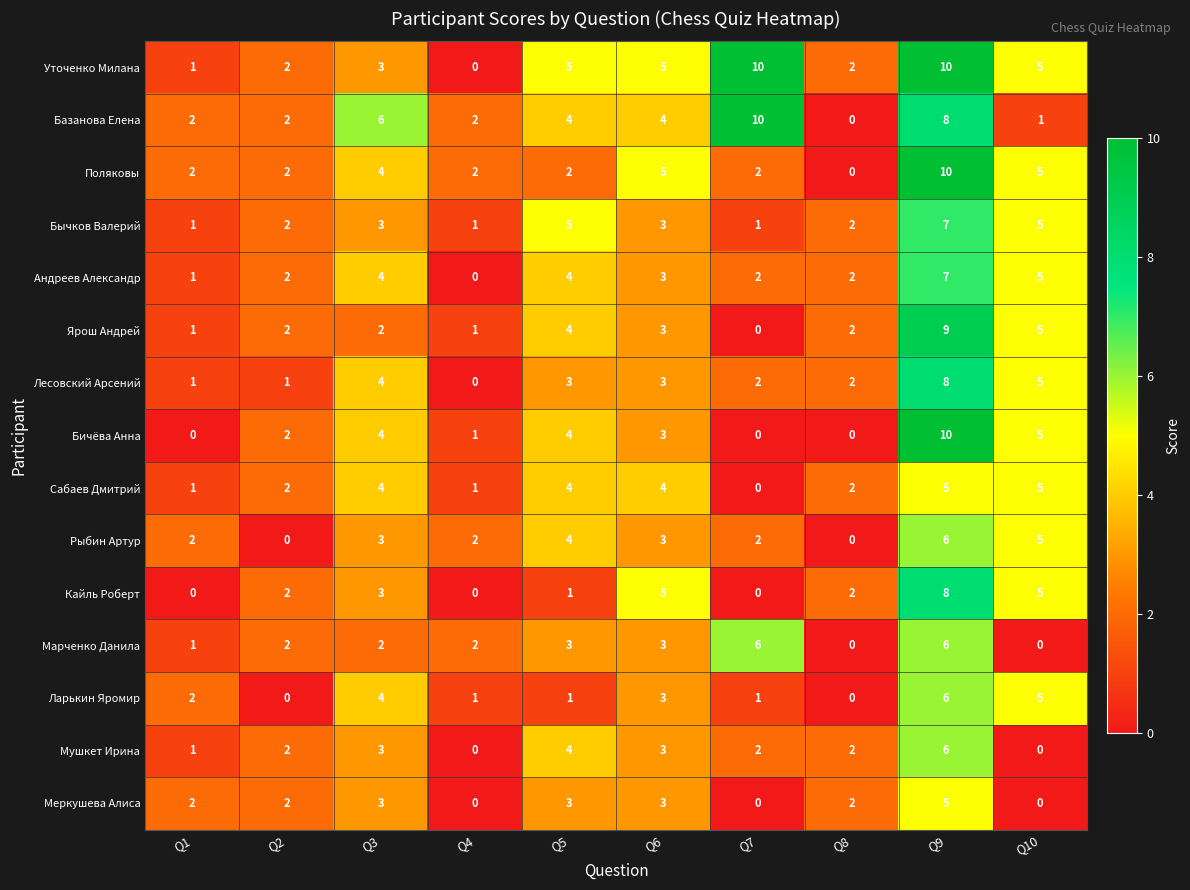

What is the difference between the second highest and second lowest values in the Лесовский Арсений series?

4